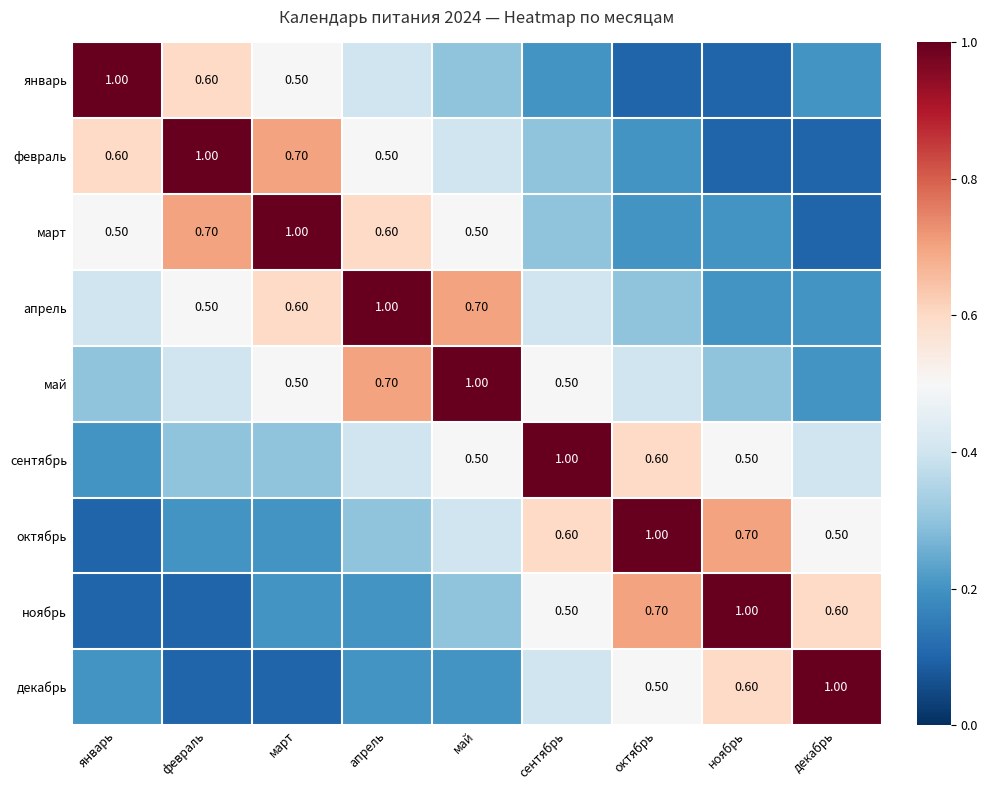

Is it true that май equals 0.4 at февраль?

True